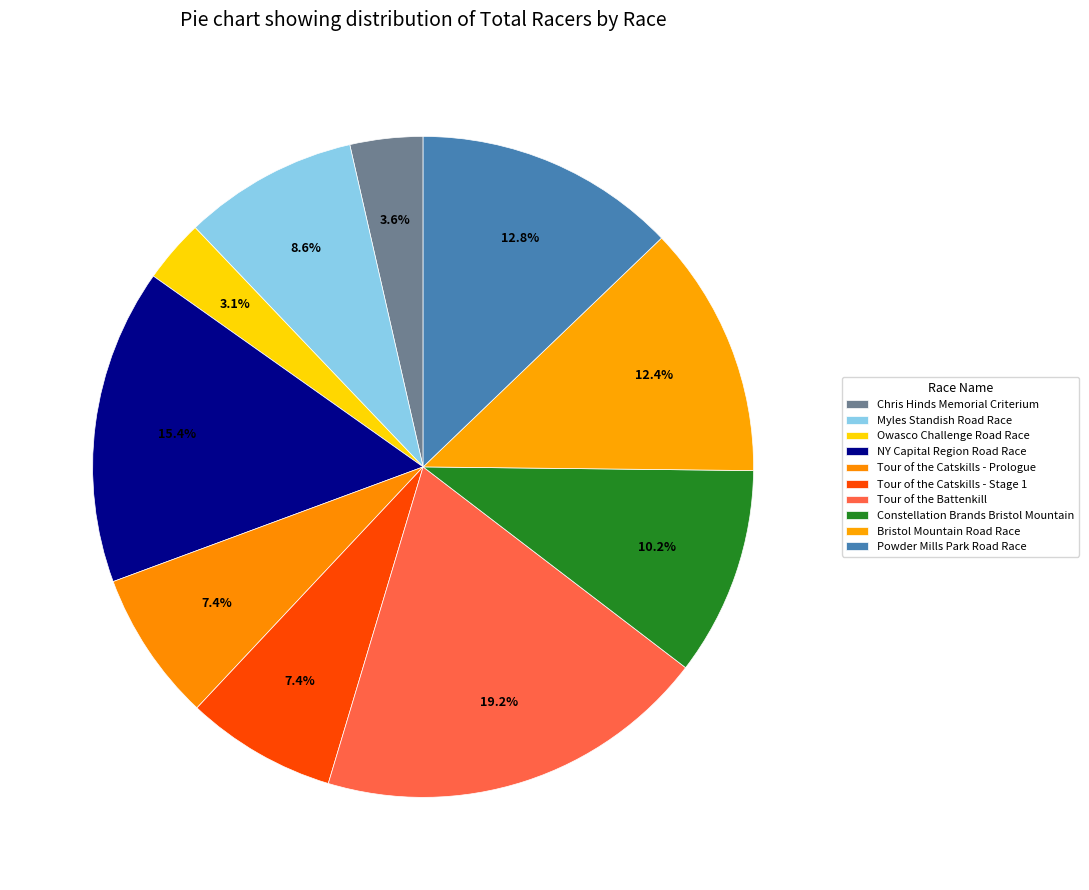

Count the number of slices in the pie.

10